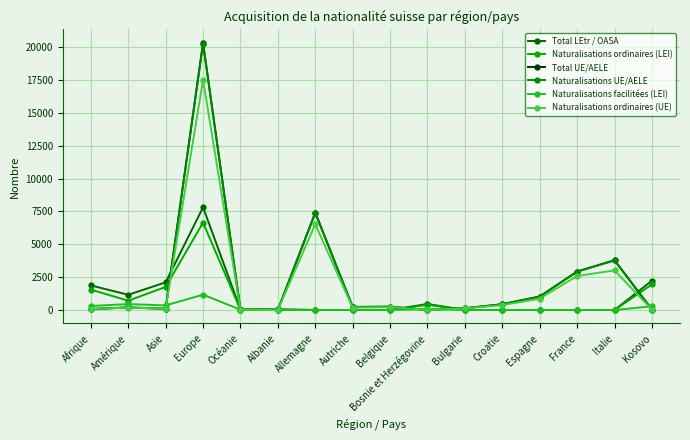

How many lines are shown in the chart?

6